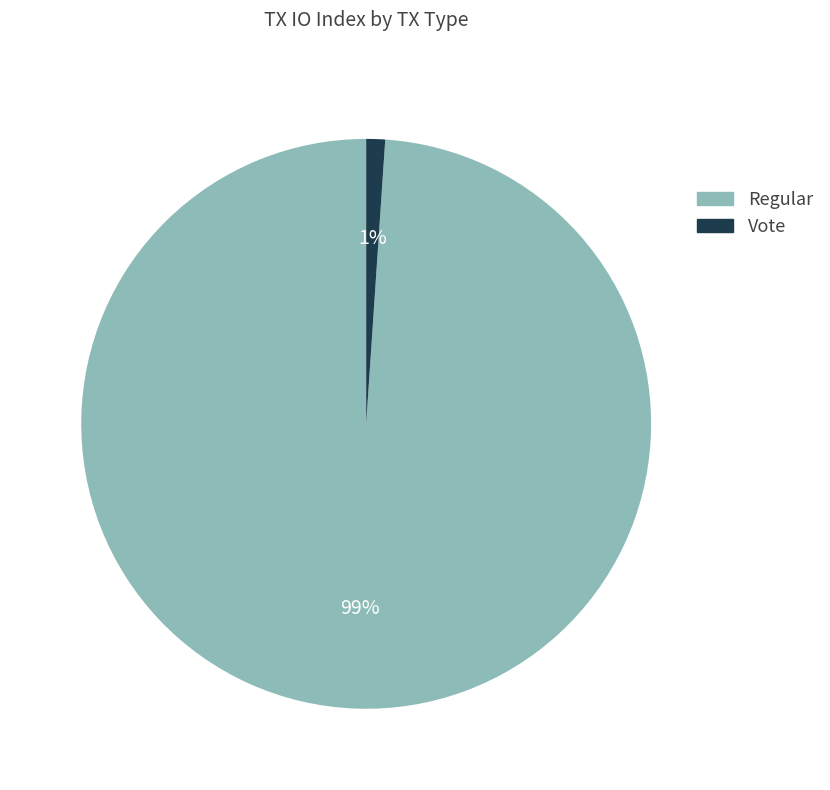

Between Regular and Vote, which is larger?

Regular